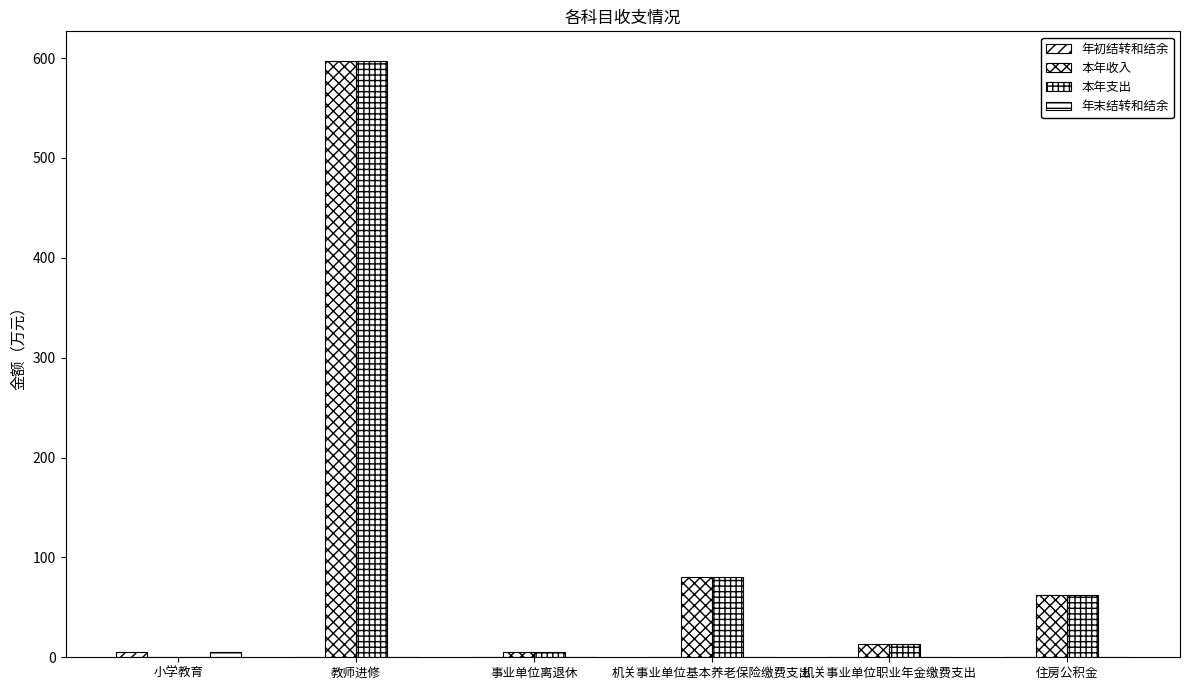

What is the maximum value for 年初结转和结余?

5.2